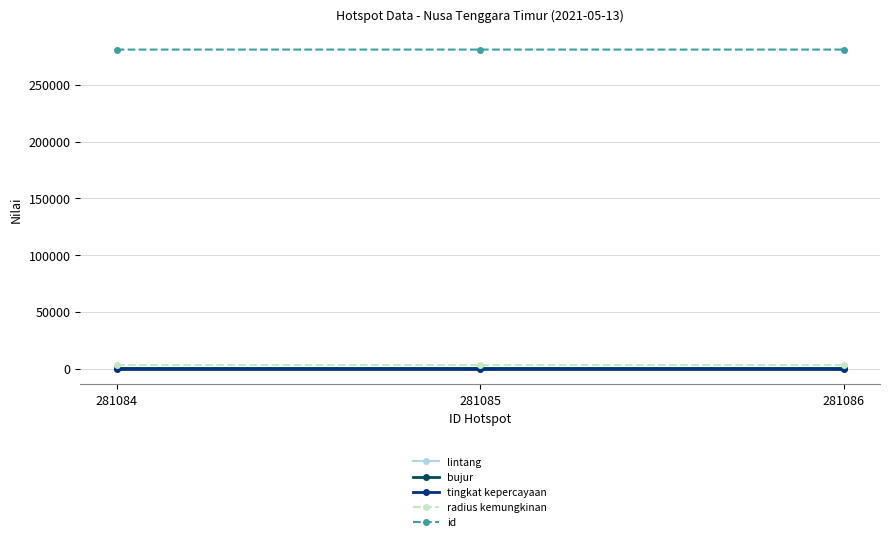

How many data points does each series have?

3